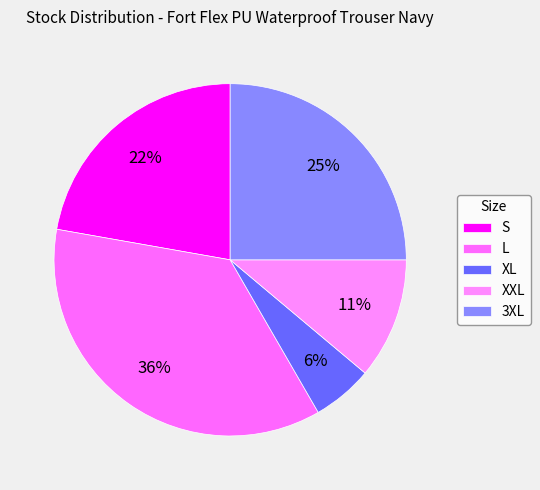

Count the number of slices in the pie.

5